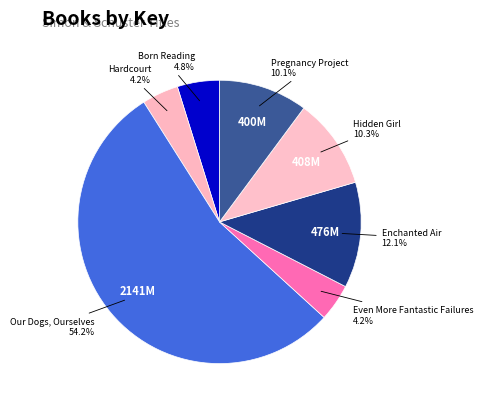

How many segments does this pie chart have?

7